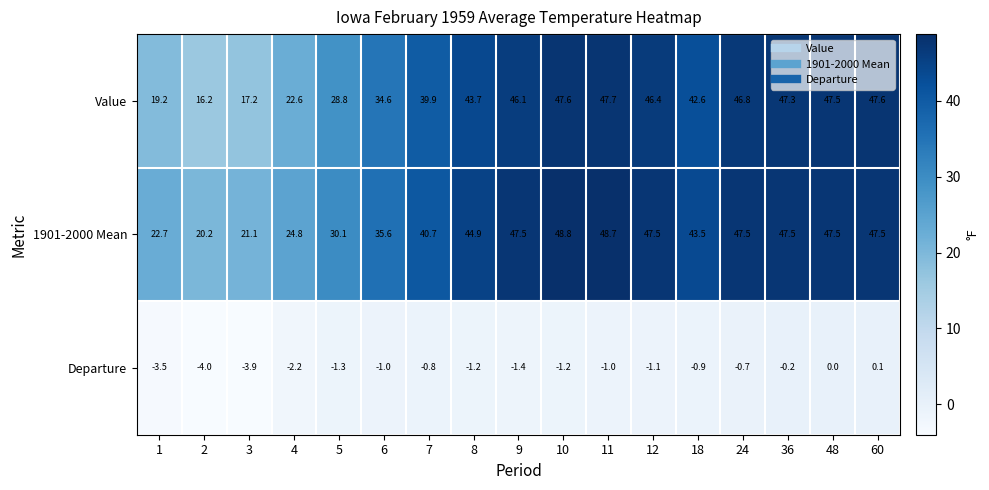

What is the spread (max minus min) of values at 4?

27.0